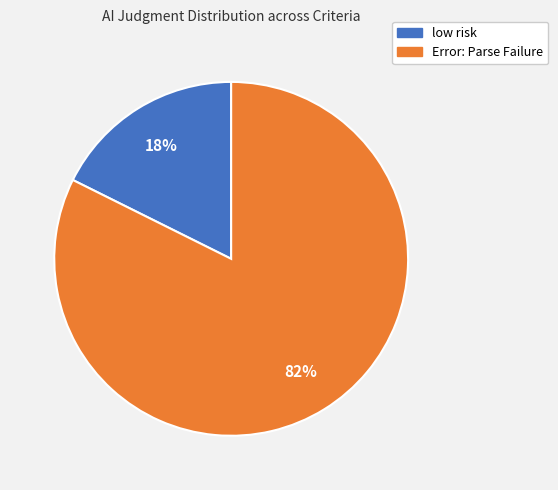

To the nearest percent, what is the average slice percentage?

50%